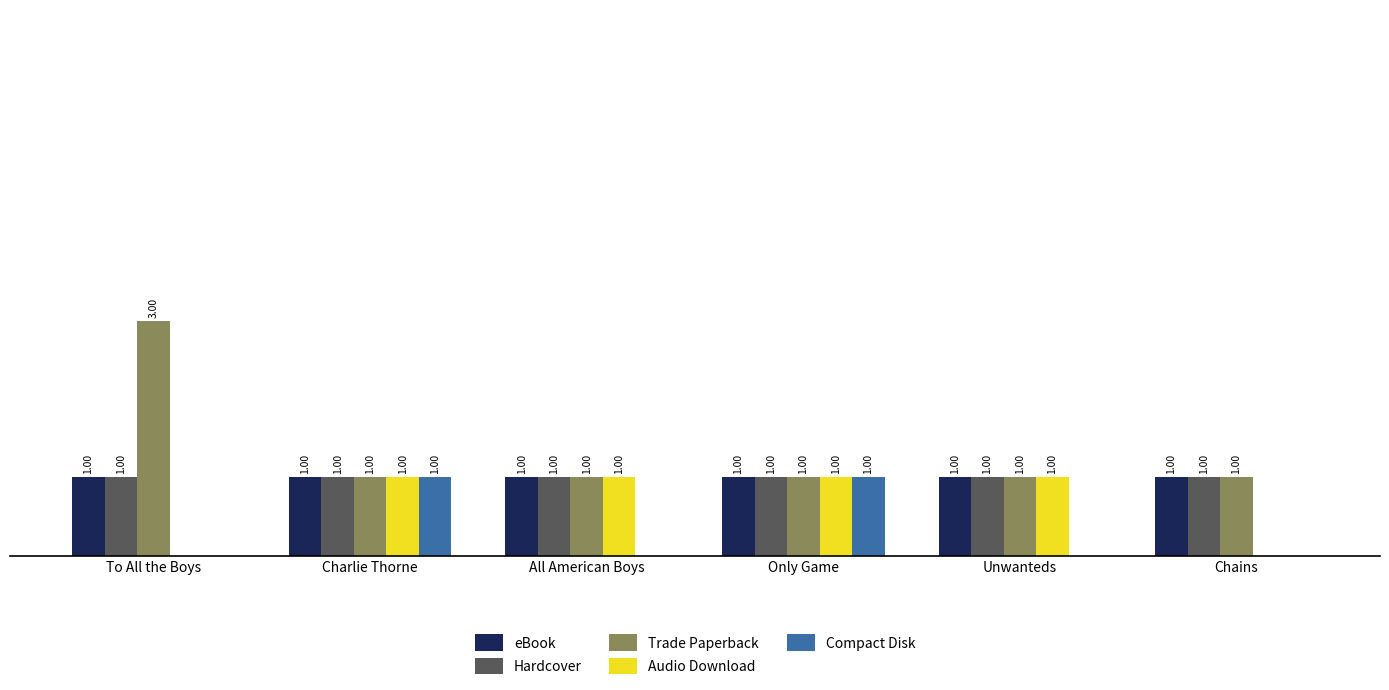

What are all the series names shown in the legend?

eBook, Hardcover, Trade Paperback, Audio Download, Compact Disk